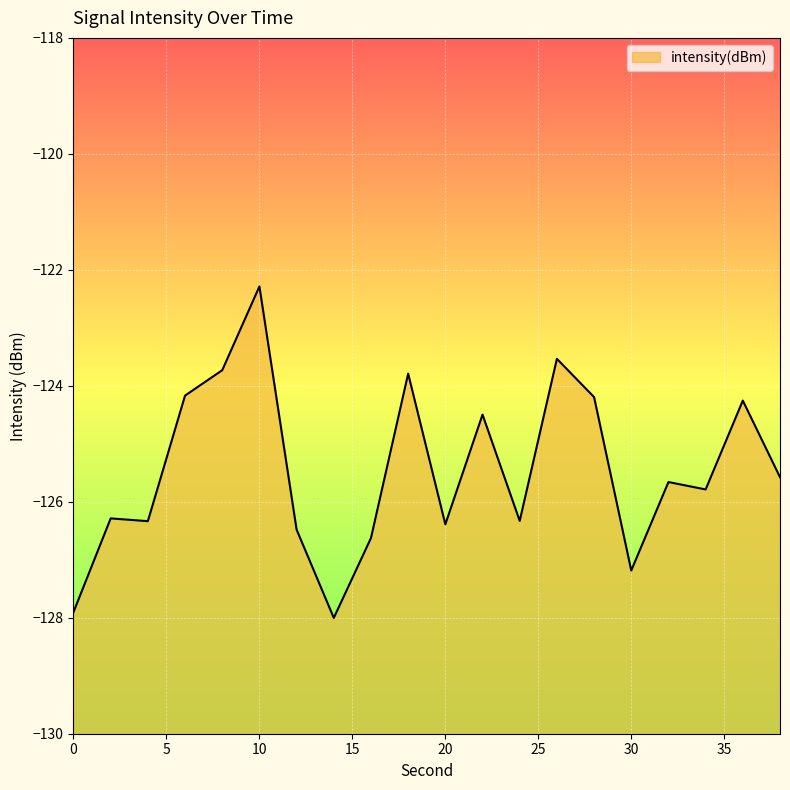

At which category does the chart reach its minimum across all series?

14